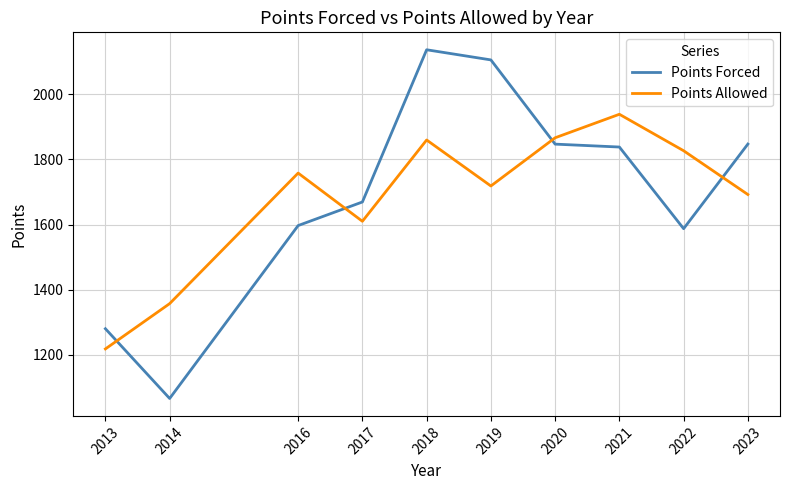

Rank the series by their average value, from lowest to highest.

Points Allowed, Points Forced